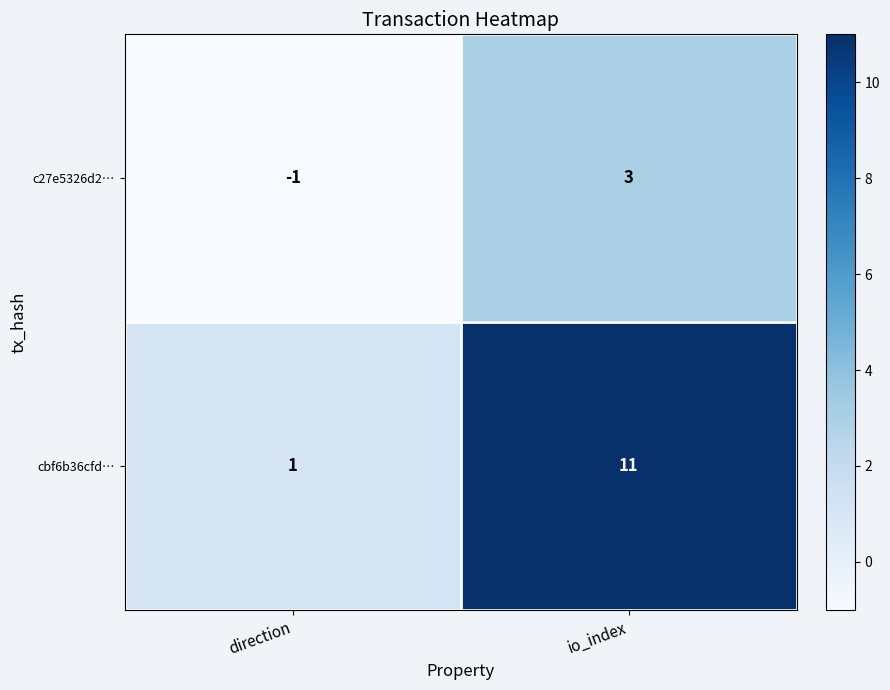

Which series has the largest range (max minus min)?

cbf6b36cfd…